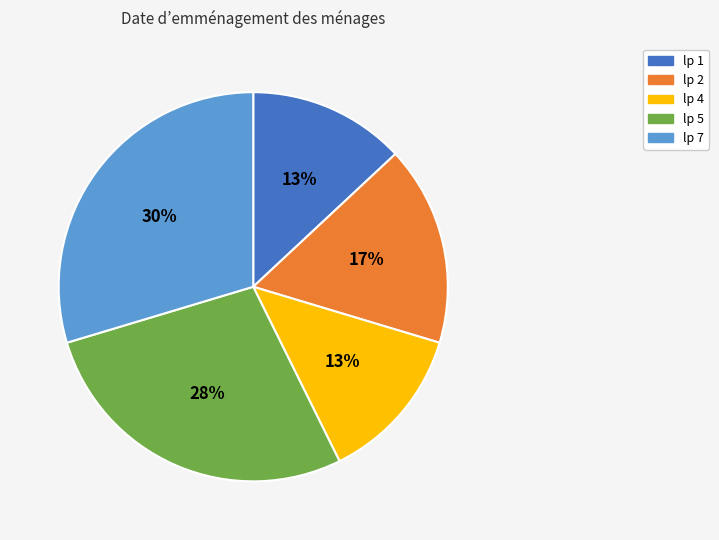

Is there a majority slice in this chart?

No